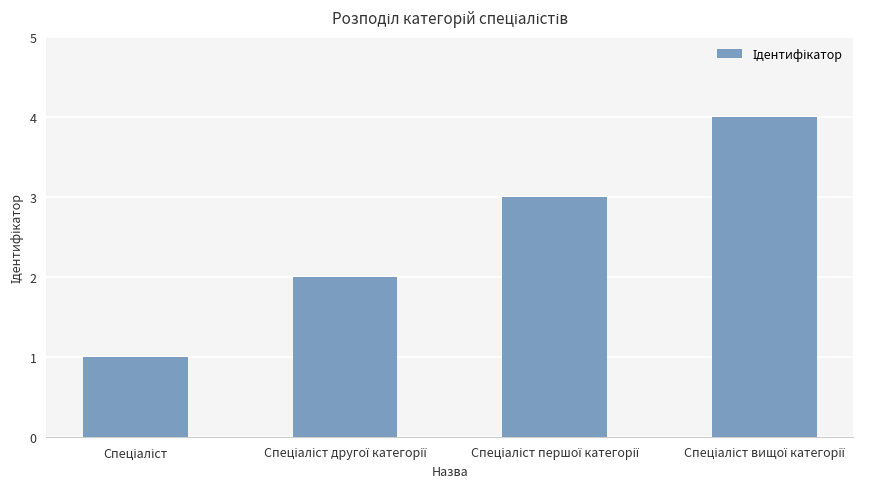

Does the chart contain any negative values?

No